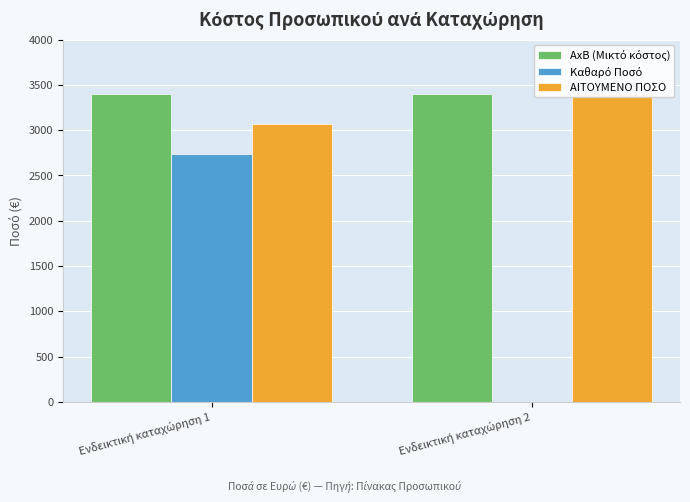

What is the difference between the maximum and minimum values in the Καθαρό Ποσό series?

2741.9